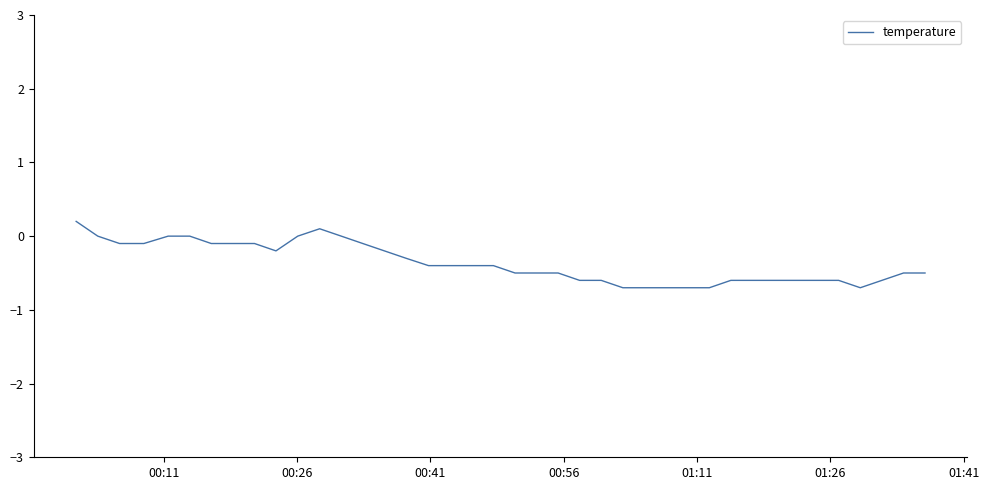

What is the difference between the maximum and minimum values?

0.9